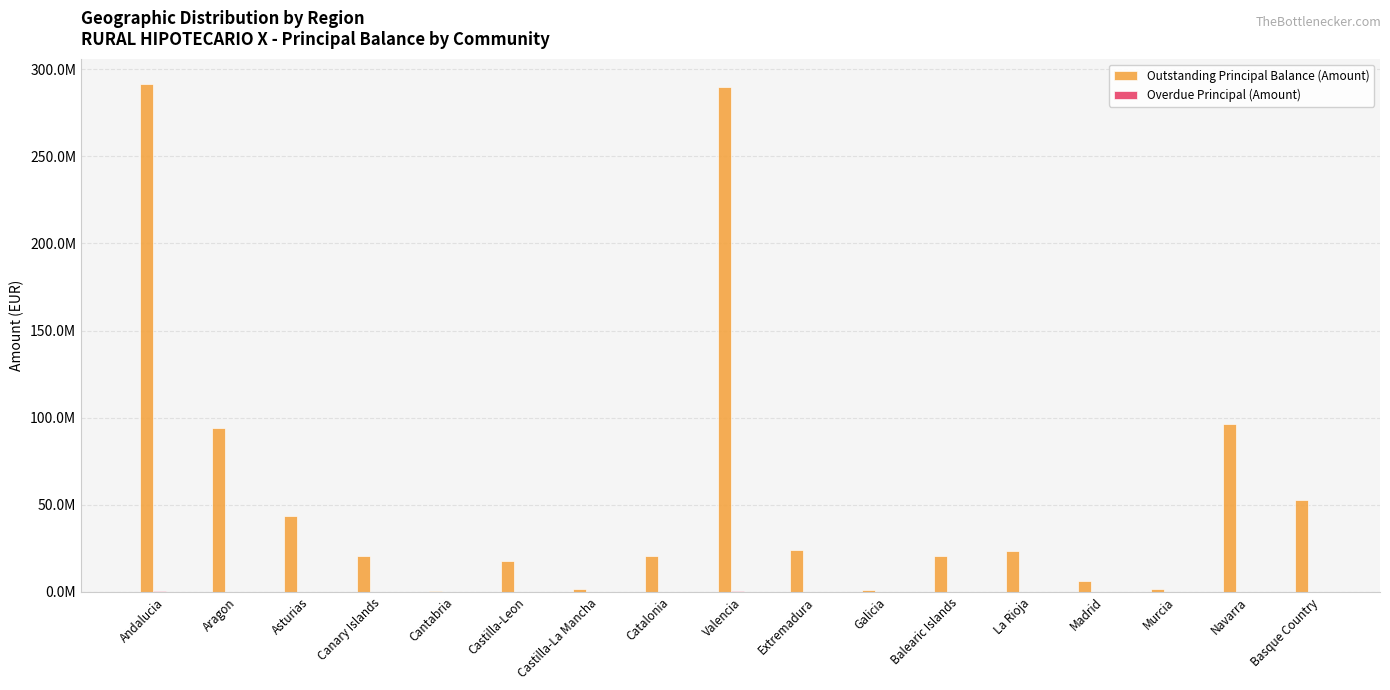

Does the chart contain stacked bars?

No